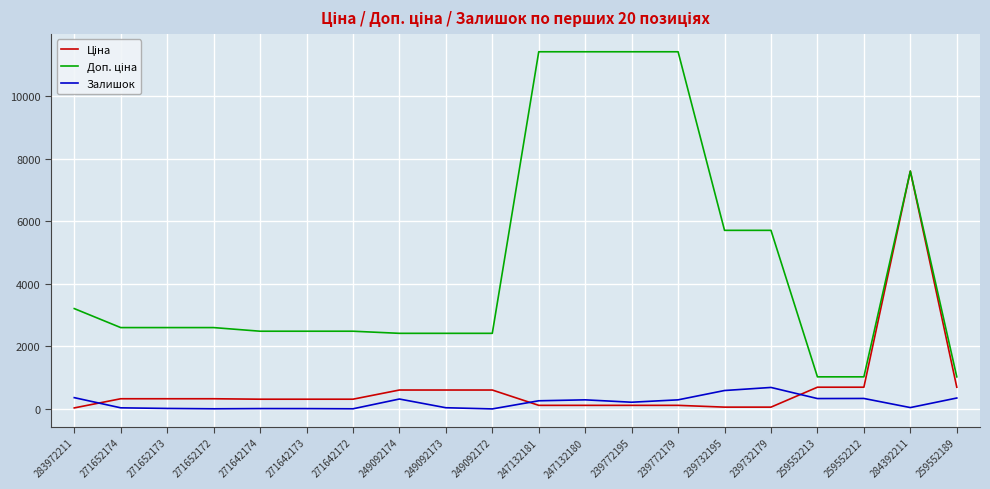

At which category is the sum across all series the highest?

284392211